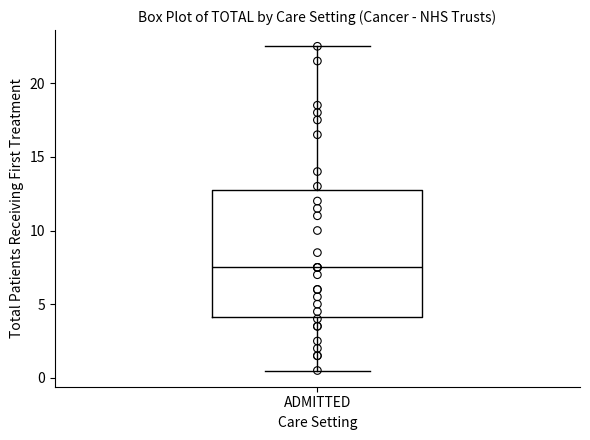

Transcribe this box plot: give where the median line is, the range the box spans, and where the two whiskers end, as read against the y-axis. The values are not printed on the chart, so give them approximately, as read against the axis.

median 7.5, box 4.0 to 13.0, whiskers 0.5 to 22.5